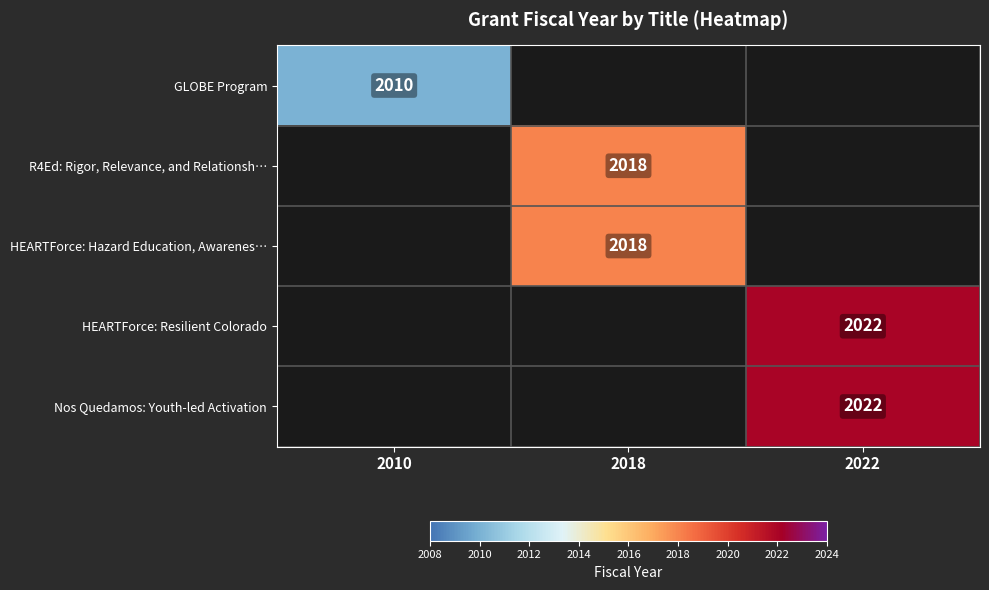

Which has a higher value, 2018 or 2022?

2022